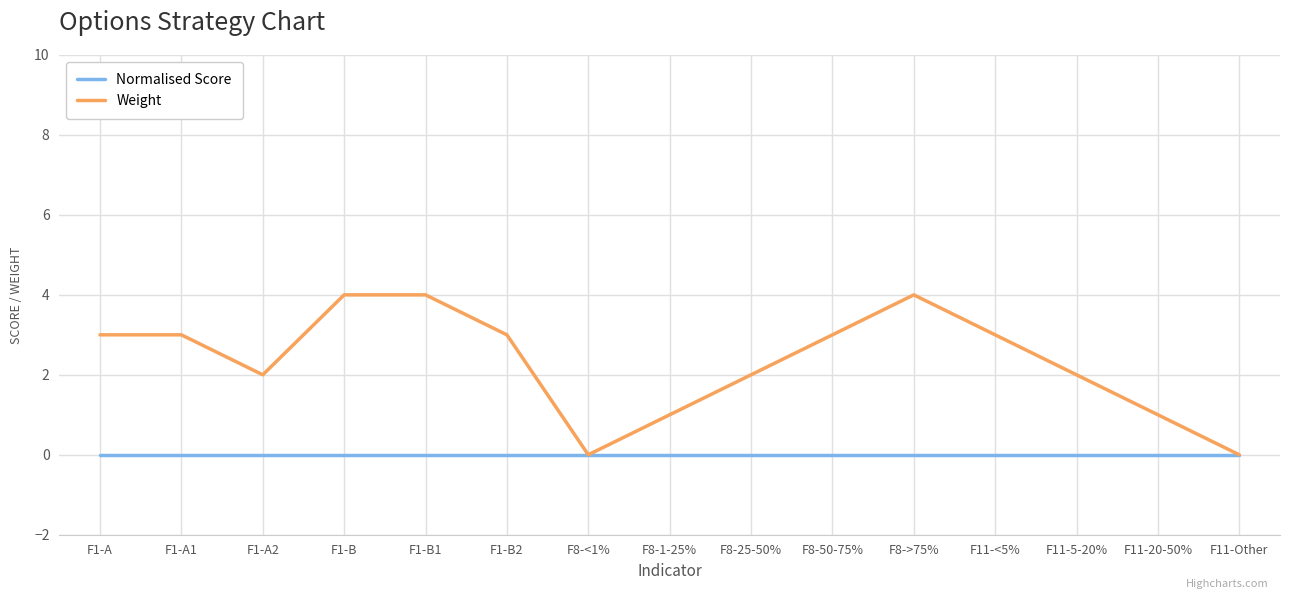

How many categories are shown in the chart?

15